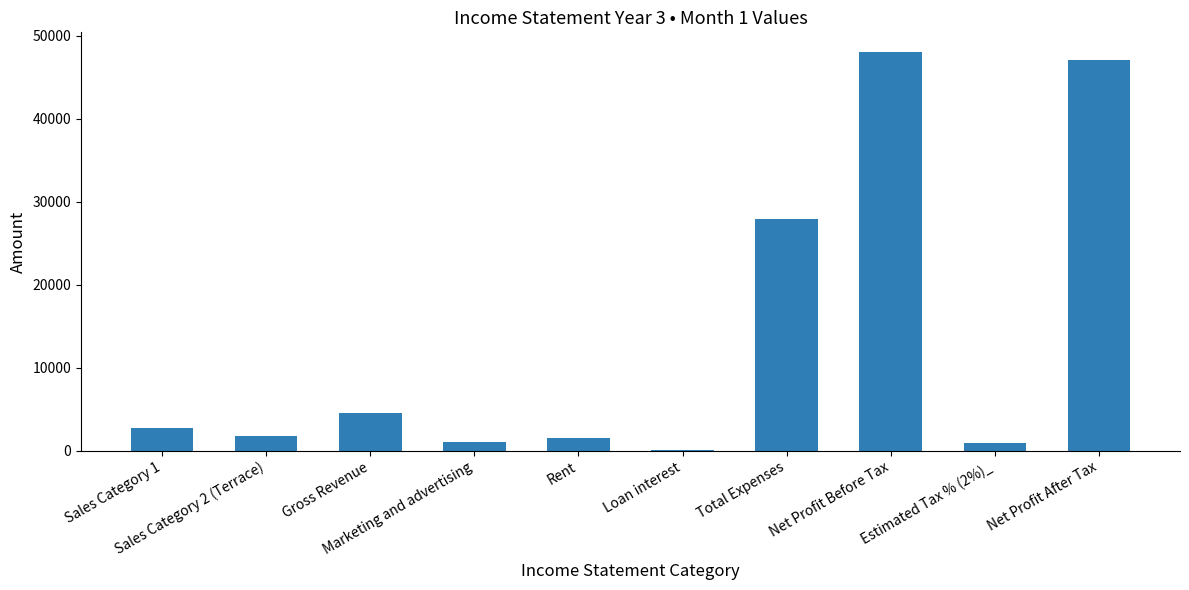

What is the sum of all values?

135525